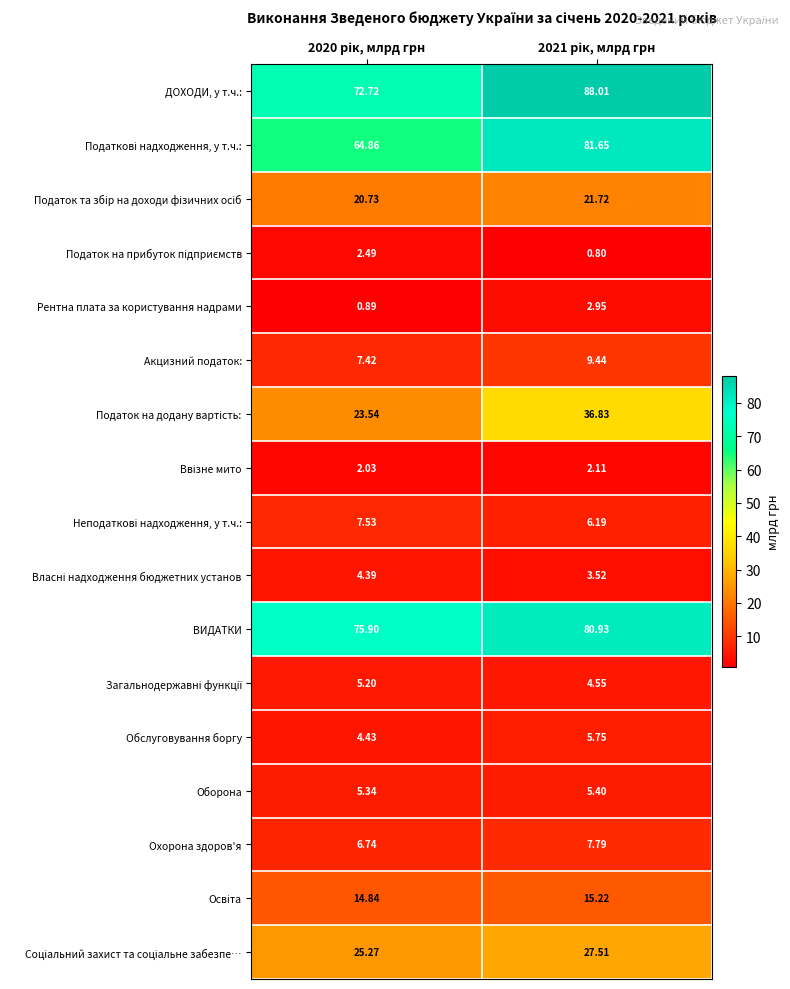

Which series has the largest total across all categories?

ДОХОДИ, у т.ч.: